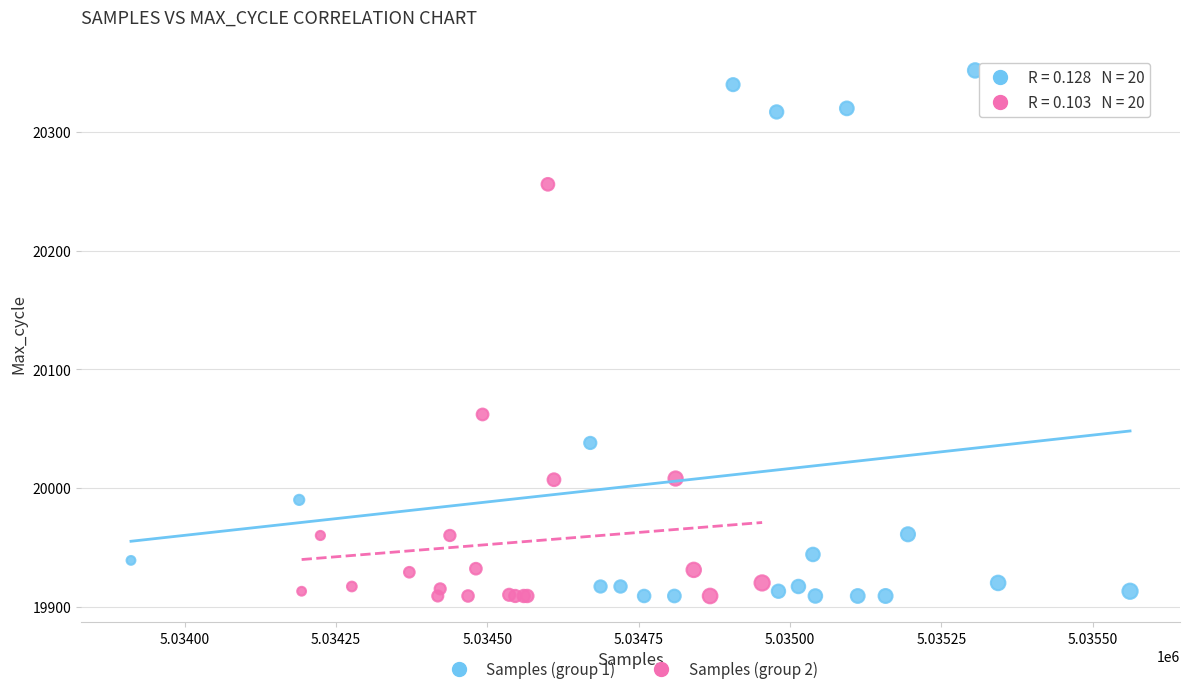

Which series has the largest Y range (max minus min)?

Samples (group 1)